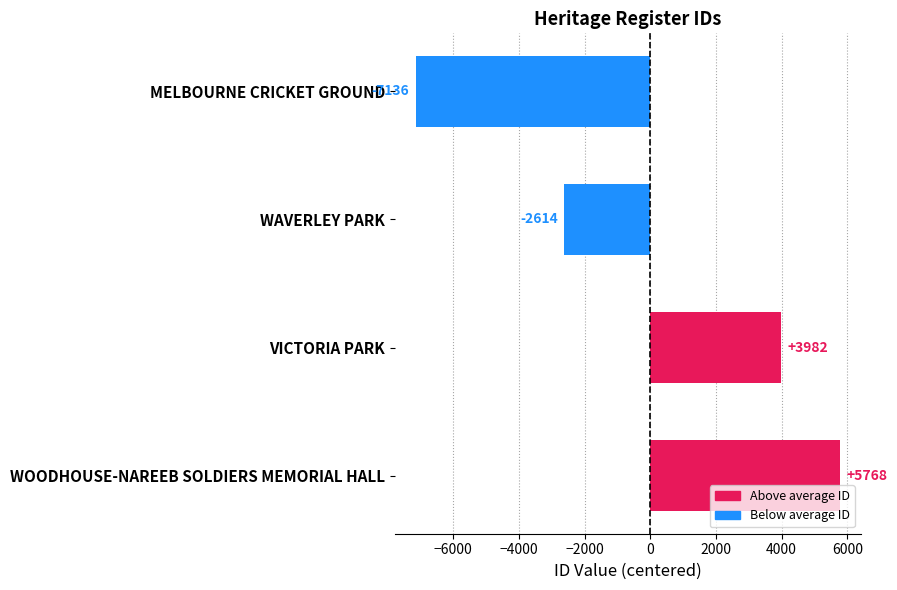

Is it true that the value at WOODHOUSE-NAREEB SOLDIERS MEMORIAL HALL is 5768.5?

True